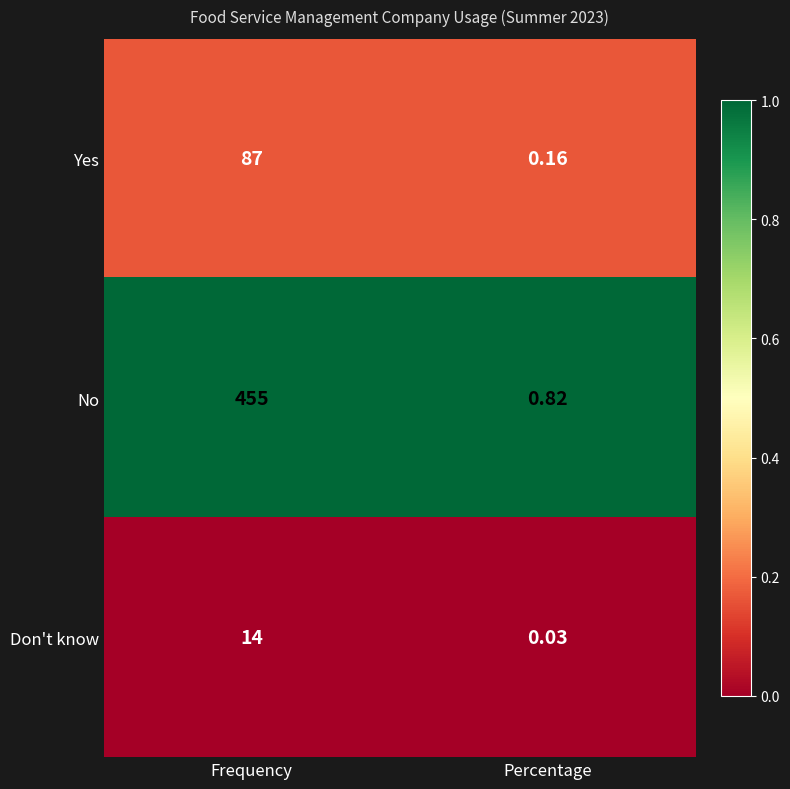

Rank the categories by No value from highest to lowest.

Frequency, Percentage